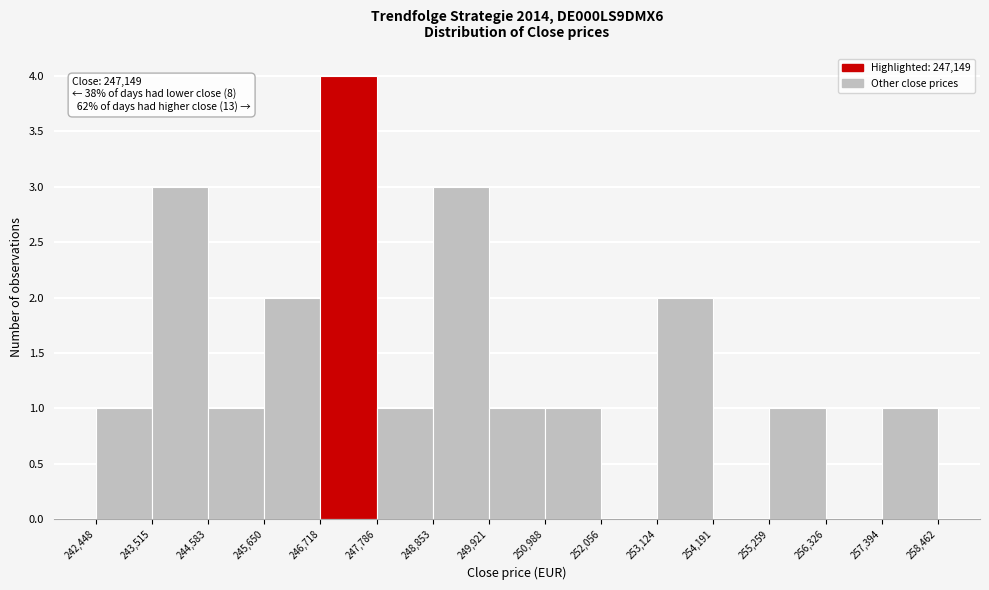

Over which range of the x-axis is the bar tallest?

246,718 to 247,786